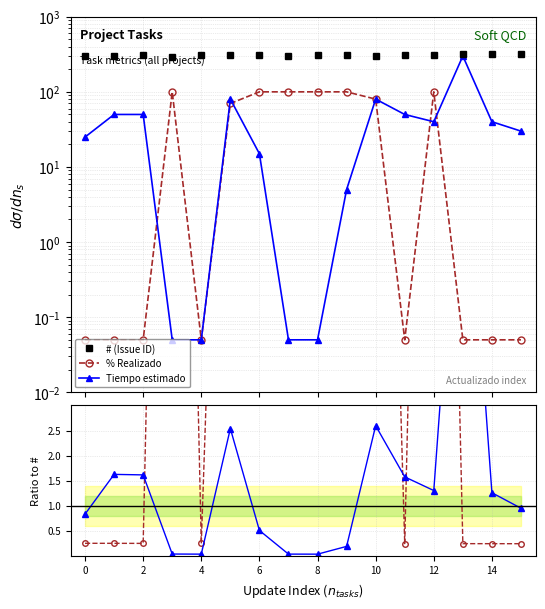

List the series in order of their peak value, highest first.

# (Issue ID), % Realizado, Tiempo estimado